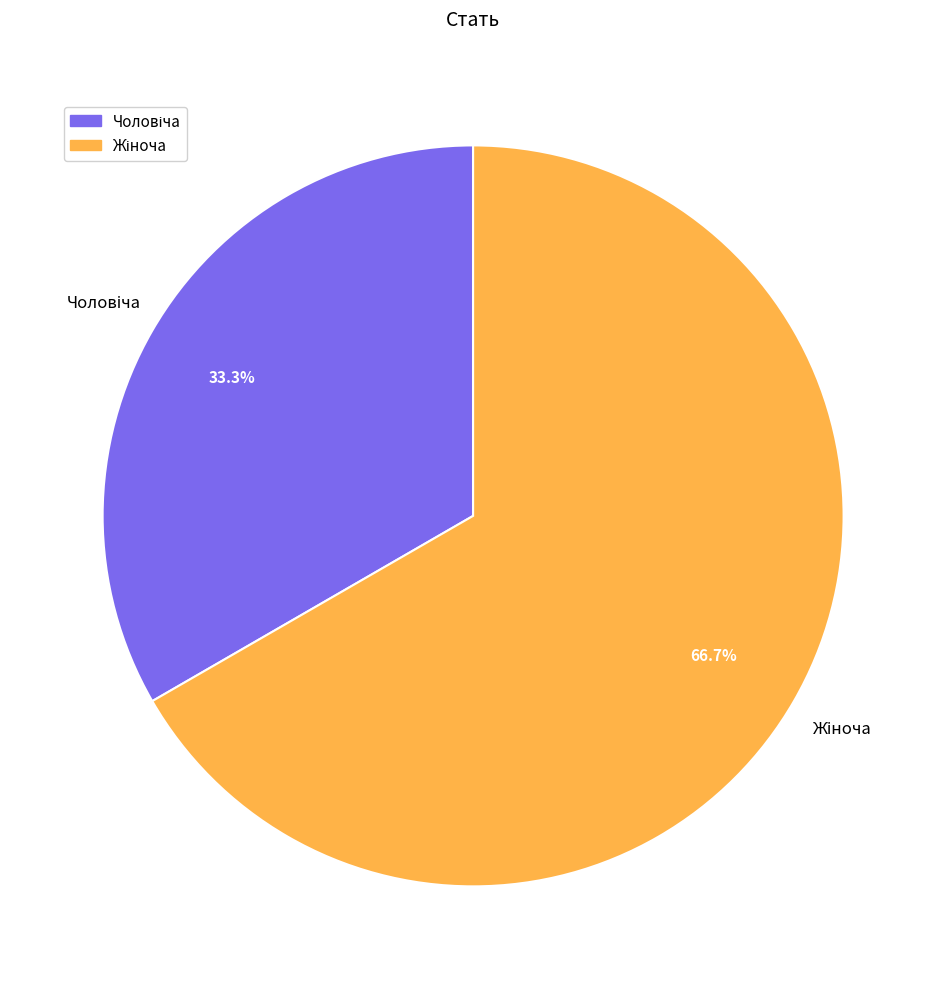

Is there any slice that represents more than half of the pie?

Yes